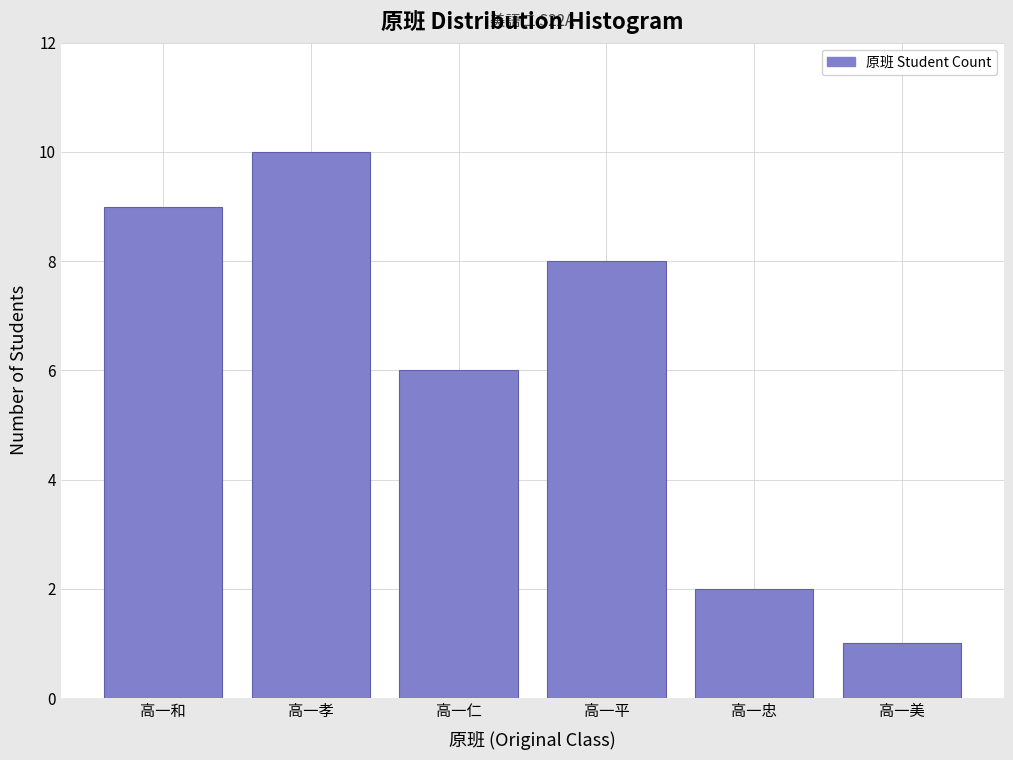

Reading right to left, extract all data points from this chart.

高一美=1	高一忠=2	高一平=8	高一仁=6	高一孝=10	高一和=9